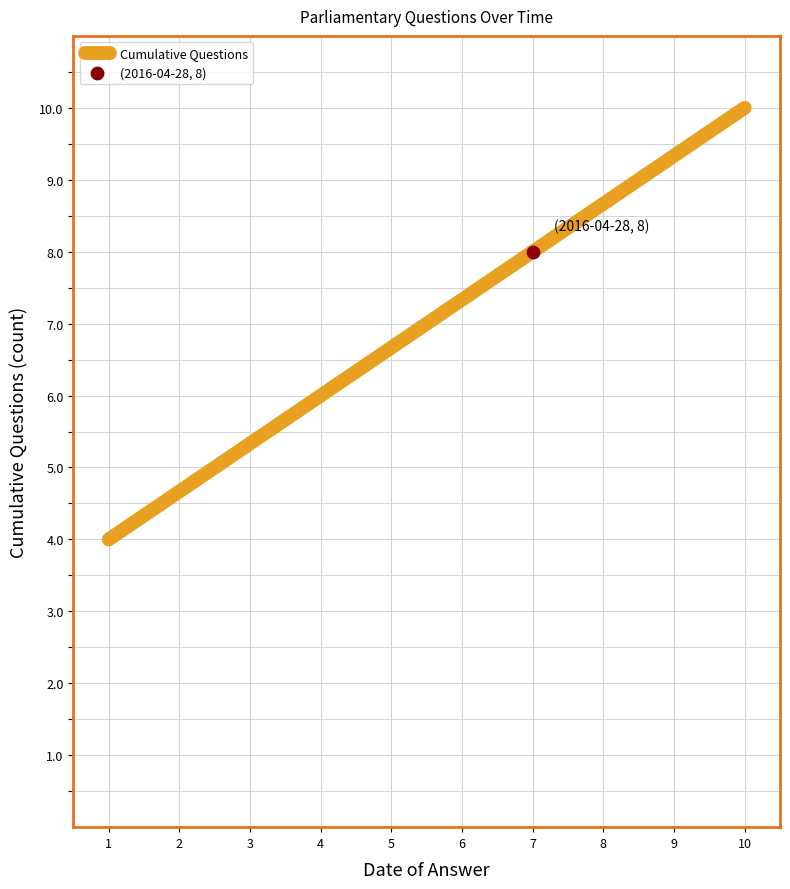

True or false: there are more than 0 points higher than both neighbors.

False